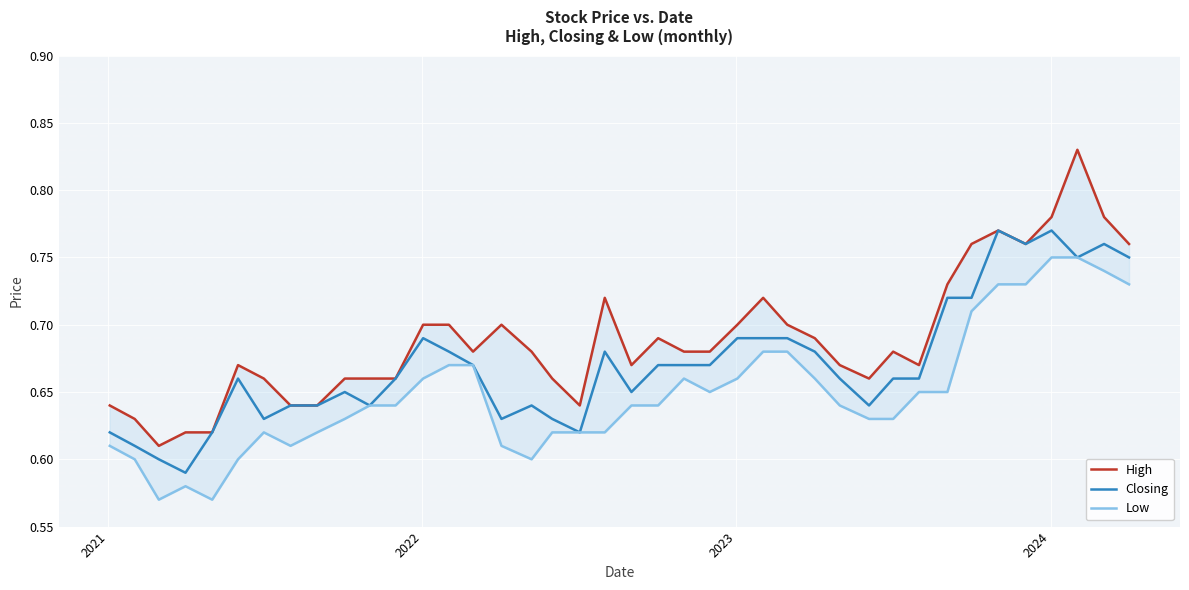

At how many categories does at least one series exceed 0?

40